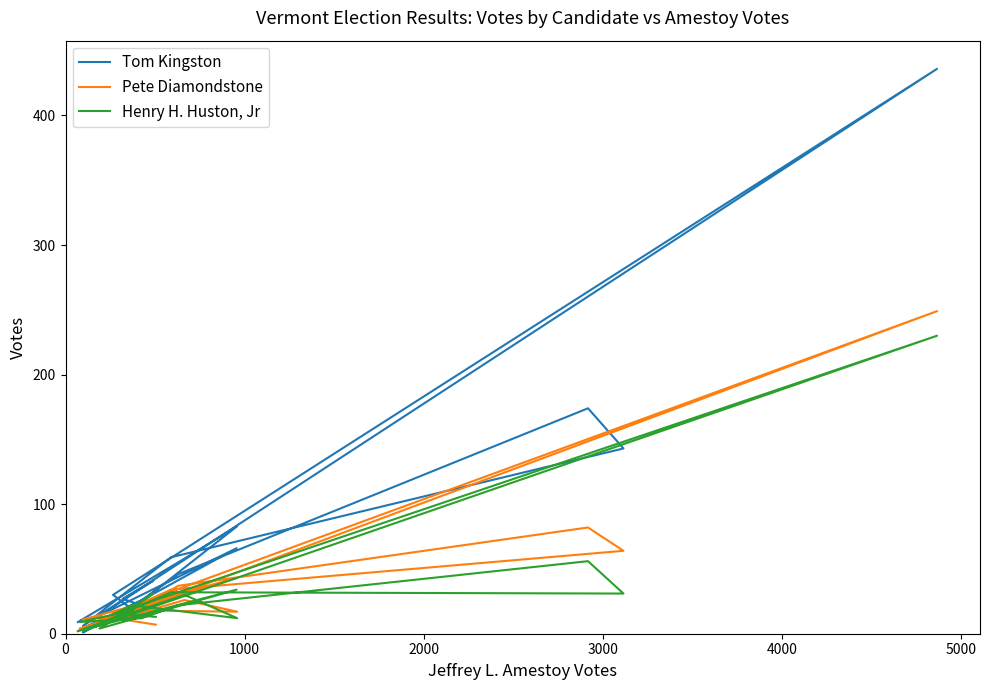

What is the total value across all series at 1000?

53